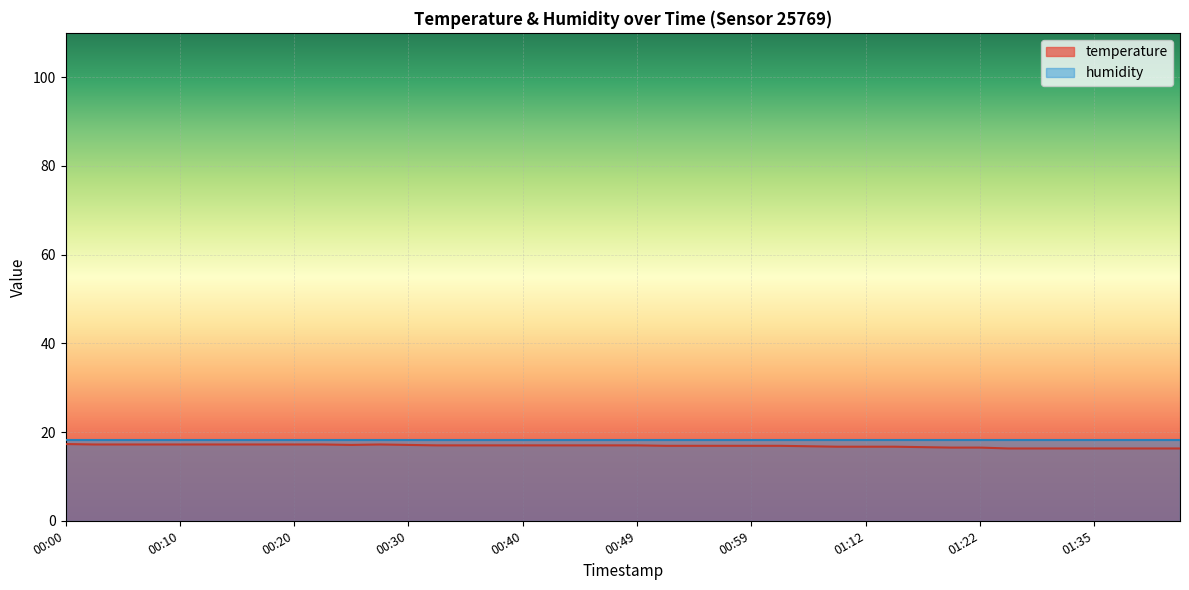

How many categories are shown in the chart?

40